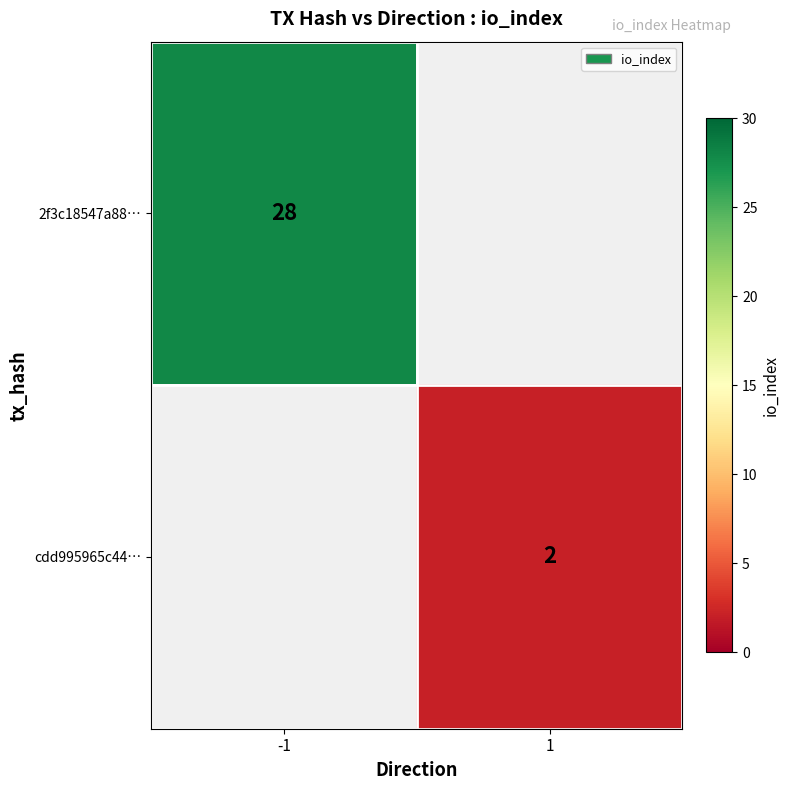

The value of cdd995965c44… at 1 is 2. True or false?

True